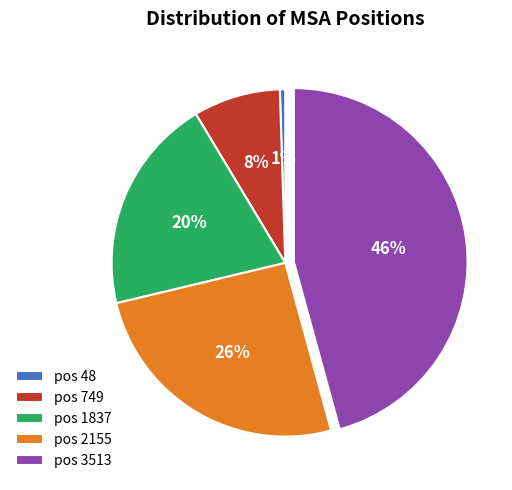

To the nearest percent, what is the difference between the largest and smallest slice percentages?

45%